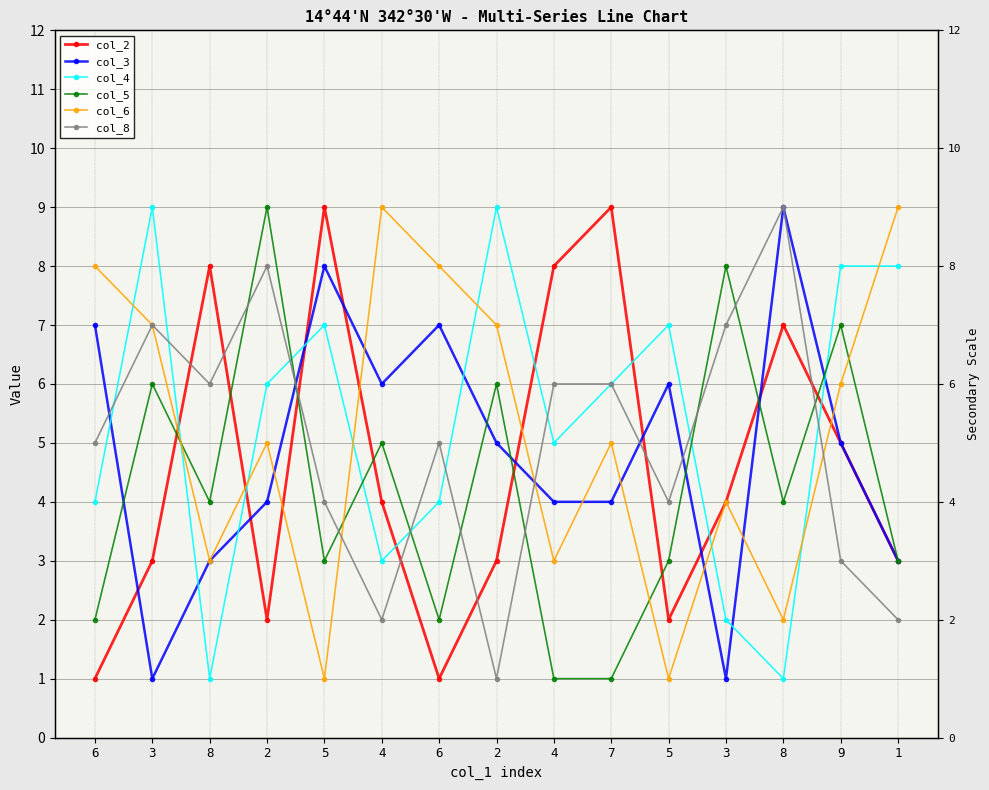

Reading left to right, what are all the values shown in this chart?

col_2: 1	3	8	2	9	4	1	3	8	9	2	4	7	5	3
col_3: 7	1	3	4	8	6	7	5	4	4	6	1	9	5	3
col_4: 4	9	1	6	7	3	4	9	5	6	7	2	1	8	8
col_5: 2	6	4	9	3	5	2	6	1	1	3	8	4	7	3
col_6: 8	7	3	5	1	9	8	7	3	5	1	4	2	6	9
col_8: 5	7	6	8	4	2	5	1	6	6	4	7	9	3	2